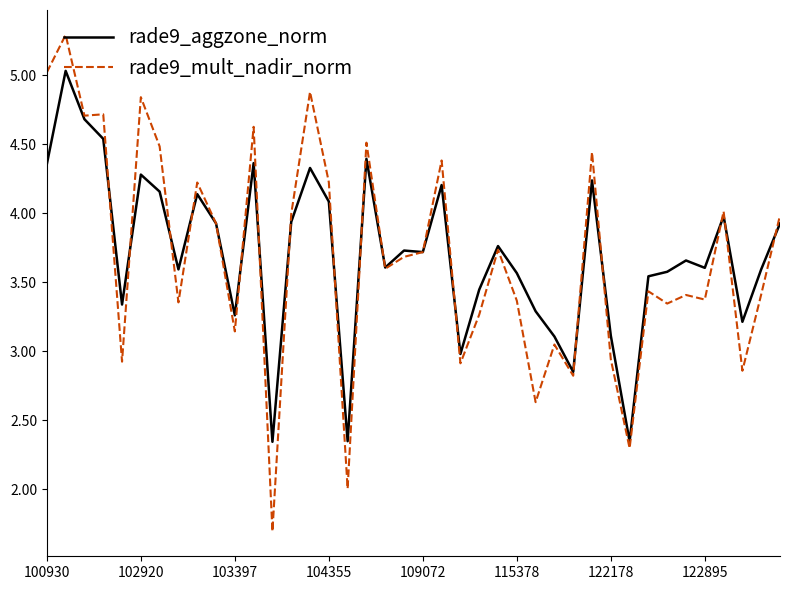

Which series has the widest spread of values?

rade9_mult_nadir_norm